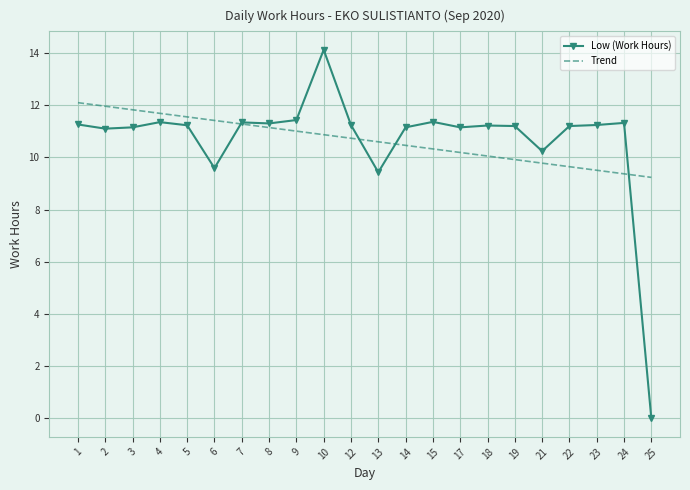

Is the value of Low (Work Hours) at 3 greater than the value of Trend at 1?

No